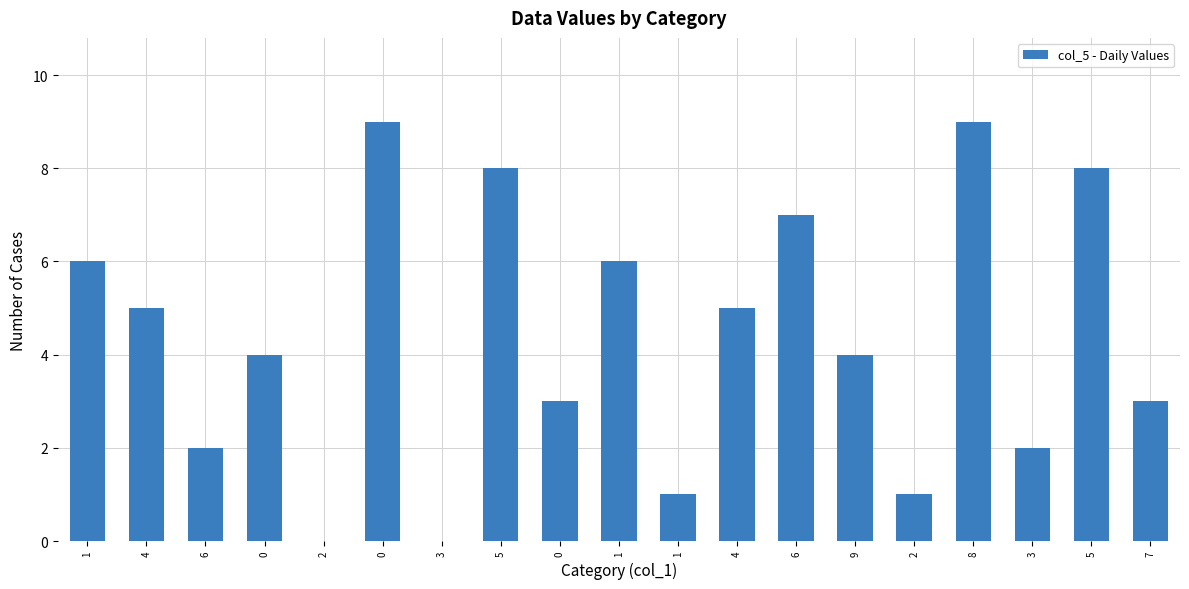

Reading right to left, what are all the values shown in this chart?

3	8	2	9	1	4	7	5	1	6	3	8	0	9	0	4	2	5	6